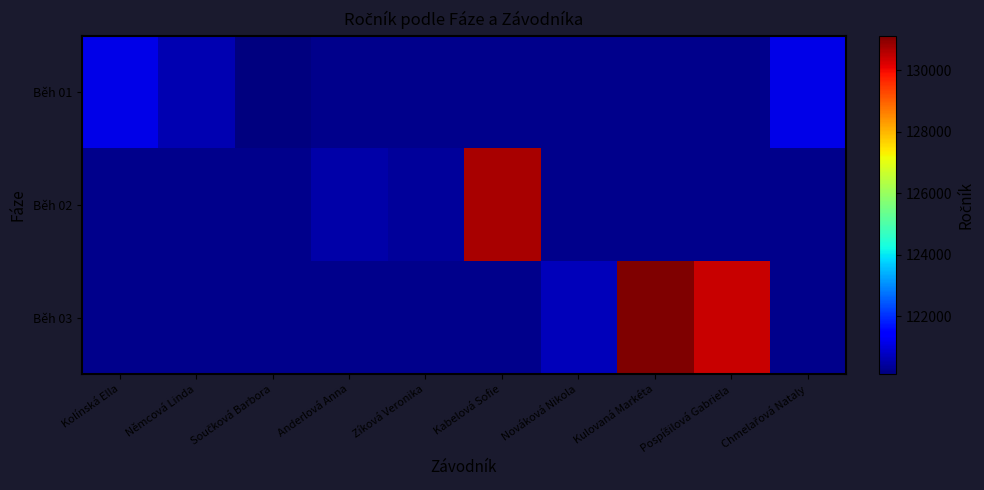

Between Kolínská Ella and Zíková Veronika, which is larger?

Zíková Veronika